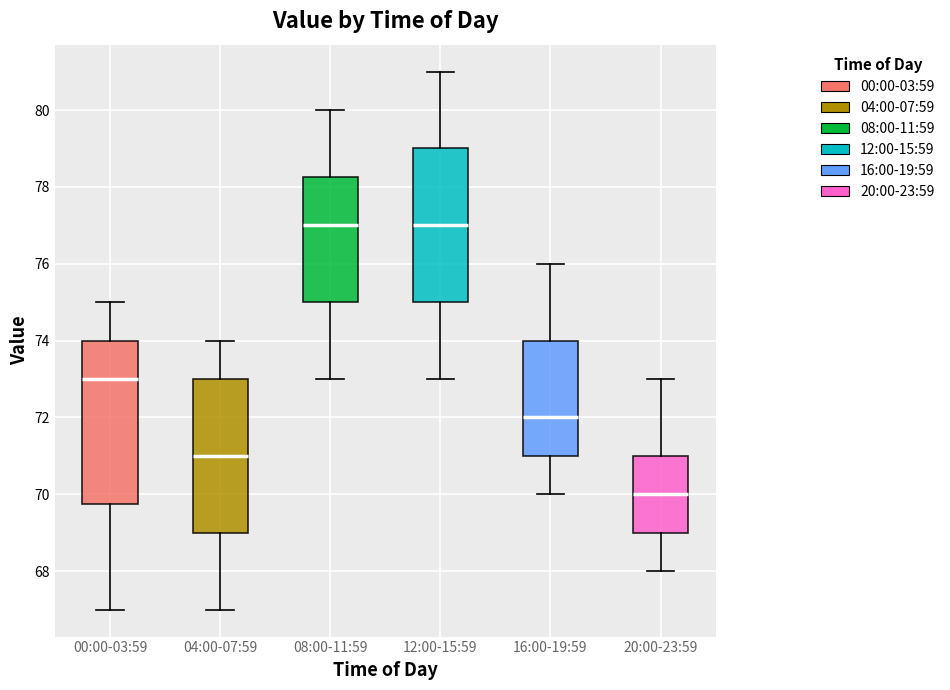

Where does the lower whisker of the box for 08:00-11:59 end on the y-axis? The values are not printed on the chart, so give them approximately, as read against the axis.

73.0